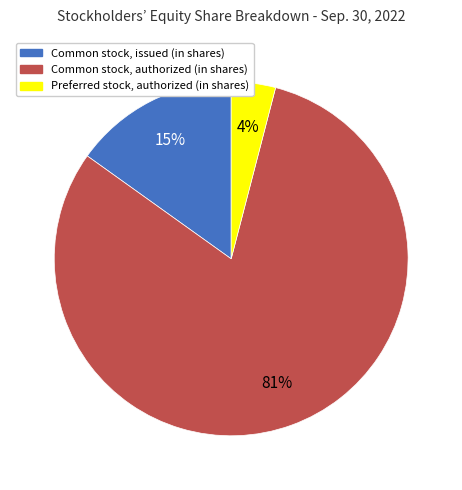

Does any single category account for the majority?

Yes